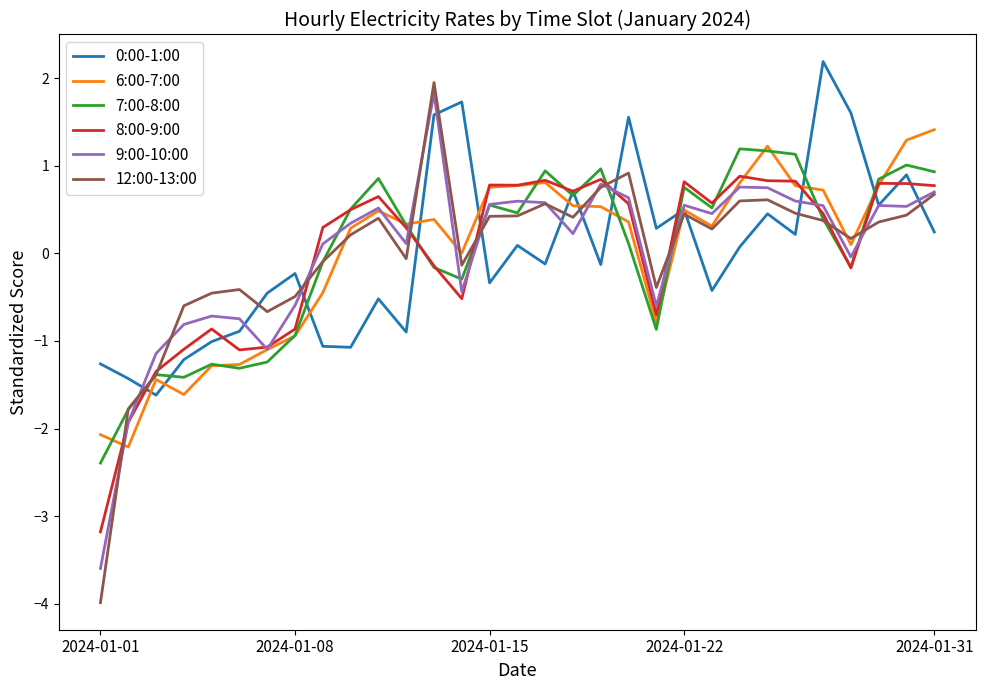

What is the minimum value shown in the chart?

-4.0